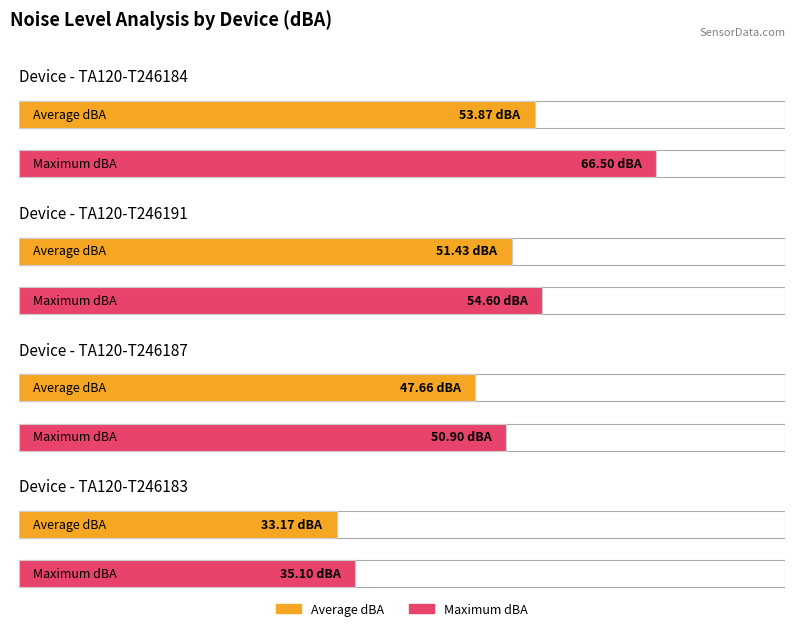

At which label does Maximum dBA first exceed 54?

TA120-T246184